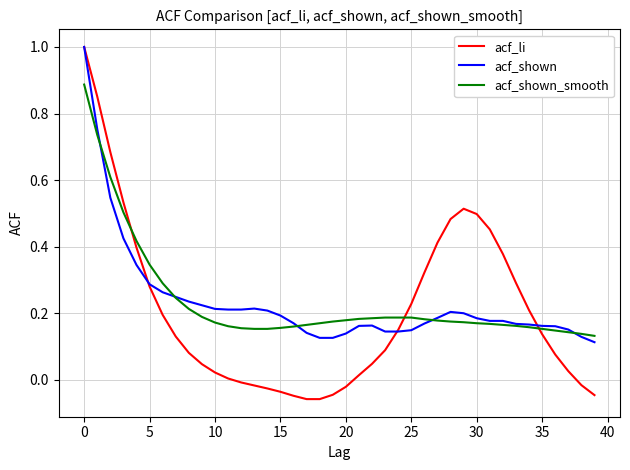

Which series has the largest range (max minus min)?

acf_li